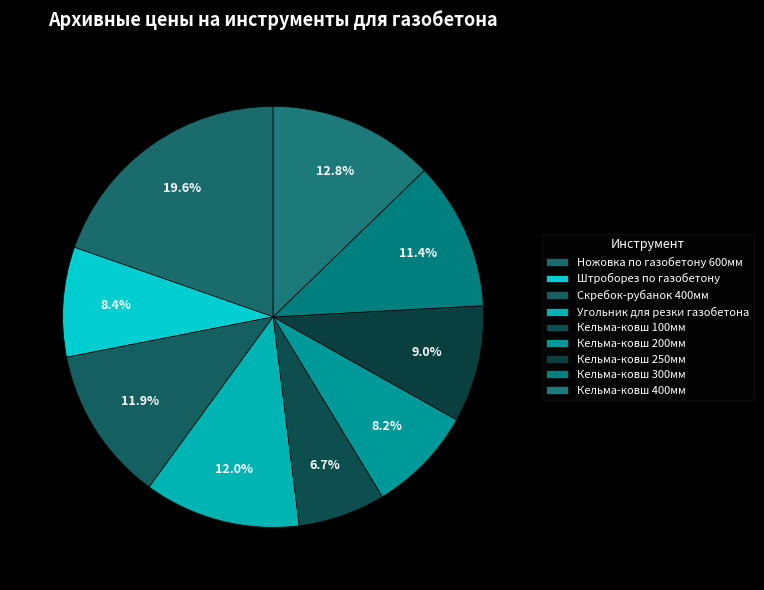

Which slice is the largest?

Ножовка по газобетону 600мм